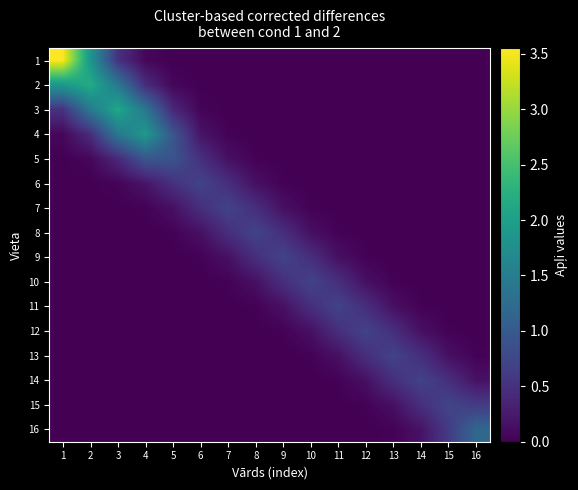

Reading left to right, transcribe all the data shown in this chart.

1: 1=3.5	2=1.9	3=0.5	4=0.1	5=0.0	6=0.0	7=0.0	8=0.0	9=0.0	10=0.0	11=0.0	12=0.0	13=0.0	14=0.0	15=0.0	16=0.0
2: 1=1.9	2=2.2	3=1.4	4=0.4	5=0.1	6=0.0	7=0.0	8=0.0	9=0.0	10=0.0	11=0.0	12=0.0	13=0.0	14=0.0	15=0.0	16=0.0
3: 1=0.5	2=1.4	3=2.1	4=1.4	5=0.4	6=0.0	7=0.0	8=0.0	9=0.0	10=0.0	11=0.0	12=0.0	13=0.0	14=0.0	15=0.0	16=0.0
4: 1=0.1	2=0.4	3=1.4	4=1.9	5=1.0	6=0.2	7=0.0	8=0.0	9=0.0	10=0.0	11=0.0	12=0.0	13=0.0	14=0.0	15=0.0	16=0.0
5: 1=0.0	2=0.1	3=0.4	4=1.0	5=0.9	6=0.5	7=0.1	8=0.0	9=0.0	10=0.0	11=0.0	12=0.0	13=0.0	14=0.0	15=0.0	16=0.0
6: 1=0.0	2=0.0	3=0.0	4=0.2	5=0.5	6=0.7	7=0.5	8=0.1	9=0.0	10=0.0	11=0.0	12=0.0	13=0.0	14=0.0	15=0.0	16=0.0
7: 1=0.0	2=0.0	3=0.0	4=0.0	5=0.1	6=0.5	7=0.7	8=0.5	9=0.1	10=0.0	11=0.0	12=0.0	13=0.0	14=0.0	15=0.0	16=0.0
8: 1=0.0	2=0.0	3=0.0	4=0.0	5=0.0	6=0.1	7=0.5	8=0.7	9=0.5	10=0.1	11=0.0	12=0.0	13=0.0	14=0.0	15=0.0	16=0.0
9: 1=0.0	2=0.0	3=0.0	4=0.0	5=0.0	6=0.0	7=0.1	8=0.5	9=0.7	10=0.5	11=0.1	12=0.0	13=0.0	14=0.0	15=0.0	16=0.0
10: 1=0.0	2=0.0	3=0.0	4=0.0	5=0.0	6=0.0	7=0.0	8=0.1	9=0.5	10=0.7	11=0.5	12=0.1	13=0.0	14=0.0	15=0.0	16=0.0
11: 1=0.0	2=0.0	3=0.0	4=0.0	5=0.0	6=0.0	7=0.0	8=0.0	9=0.1	10=0.5	11=0.7	12=0.5	13=0.1	14=0.0	15=0.0	16=0.0
12: 1=0.0	2=0.0	3=0.0	4=0.0	5=0.0	6=0.0	7=0.0	8=0.0	9=0.0	10=0.1	11=0.5	12=0.7	13=0.5	14=0.1	15=0.0	16=0.0
13: 1=0.0	2=0.0	3=0.0	4=0.0	5=0.0	6=0.0	7=0.0	8=0.0	9=0.0	10=0.0	11=0.1	12=0.5	13=0.7	14=0.5	15=0.1	16=0.0
14: 1=0.0	2=0.0	3=0.0	4=0.0	5=0.0	6=0.0	7=0.0	8=0.0	9=0.0	10=0.0	11=0.0	12=0.1	13=0.5	14=0.7	15=0.5	16=0.2
15: 1=0.0	2=0.0	3=0.0	4=0.0	5=0.0	6=0.0	7=0.0	8=0.0	9=0.0	10=0.0	11=0.0	12=0.0	13=0.1	14=0.5	15=0.7	16=0.6
16: 1=0.0	2=0.0	3=0.0	4=0.0	5=0.0	6=0.0	7=0.0	8=0.0	9=0.0	10=0.0	11=0.0	12=0.0	13=0.0	14=0.2	15=0.6	16=1.2